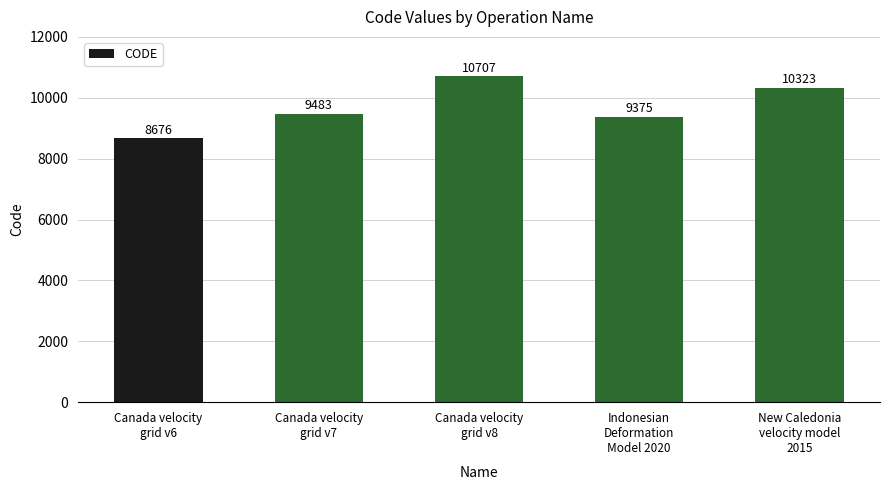

Reading right to left, extract all data points from this chart.

10323	9375	10707	9483	8676